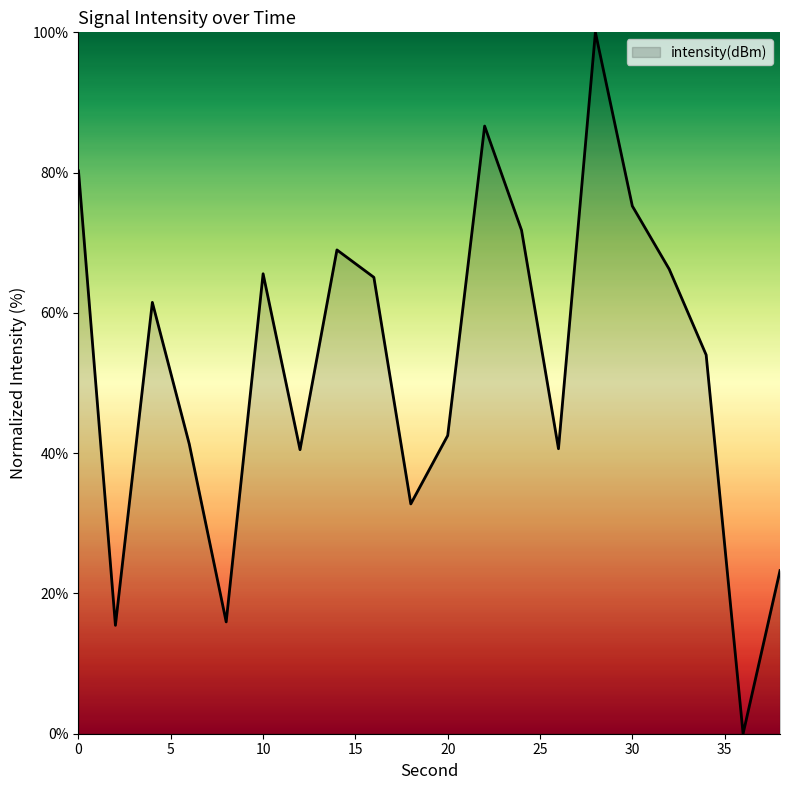

What is the greatest value displayed?

100.0